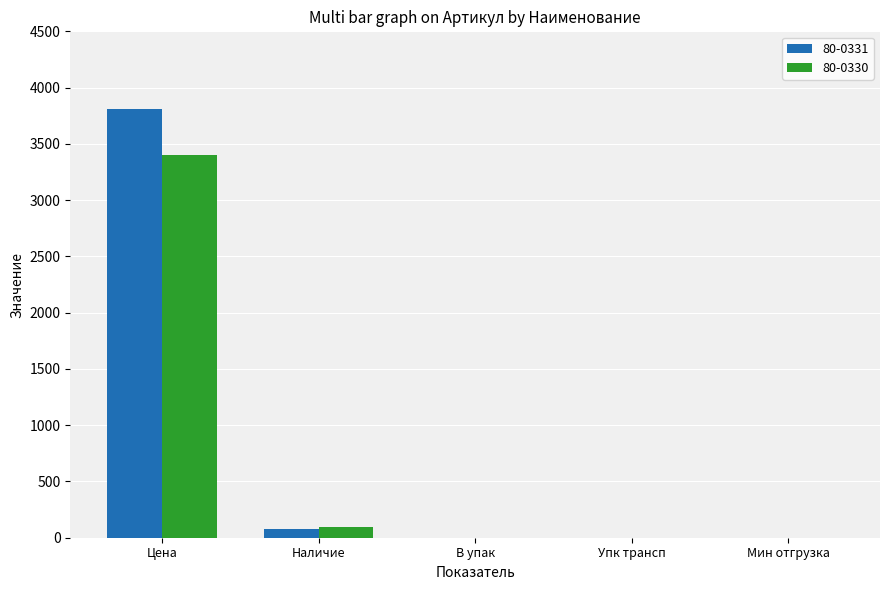

The value of 80-0331 at Цена is 5073. True or false?

False